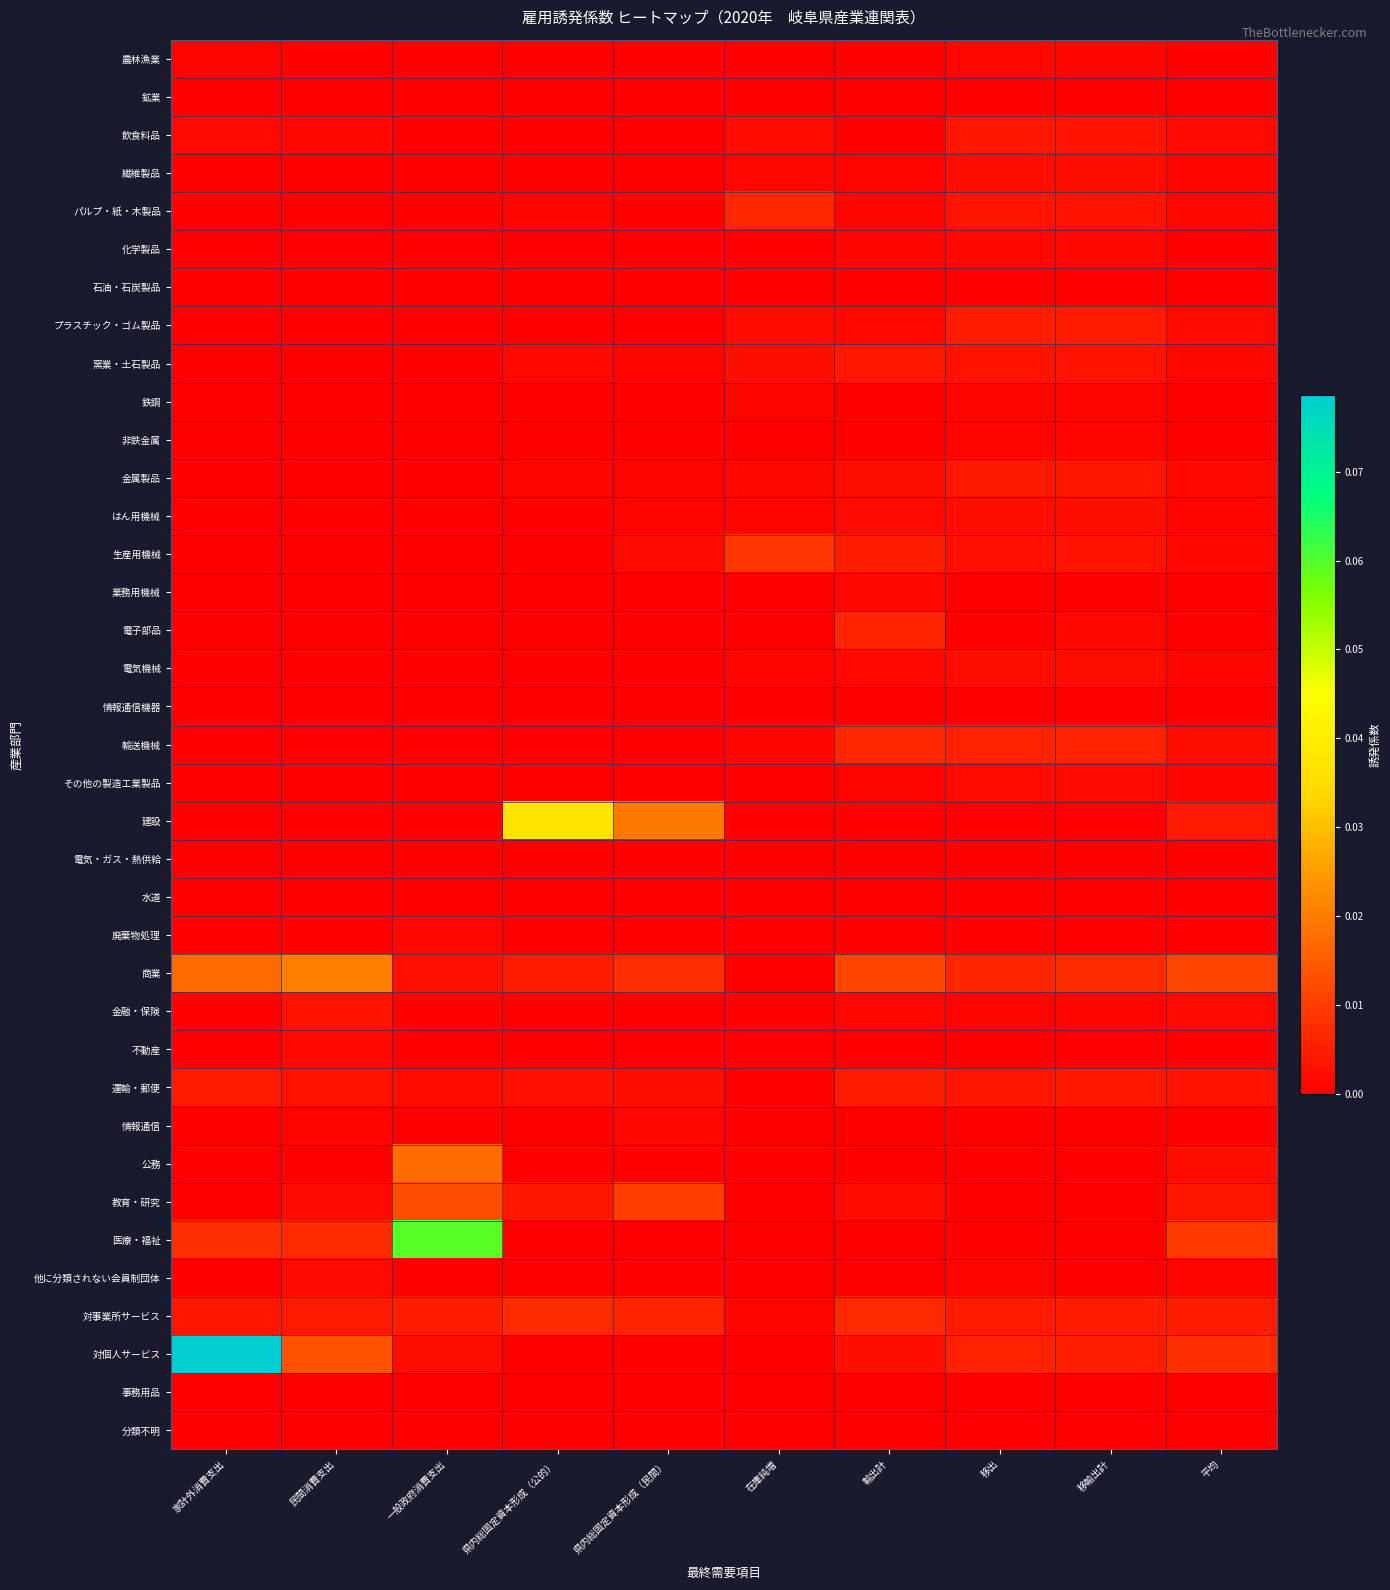

Which series has the largest total across all categories?

対個人サービス